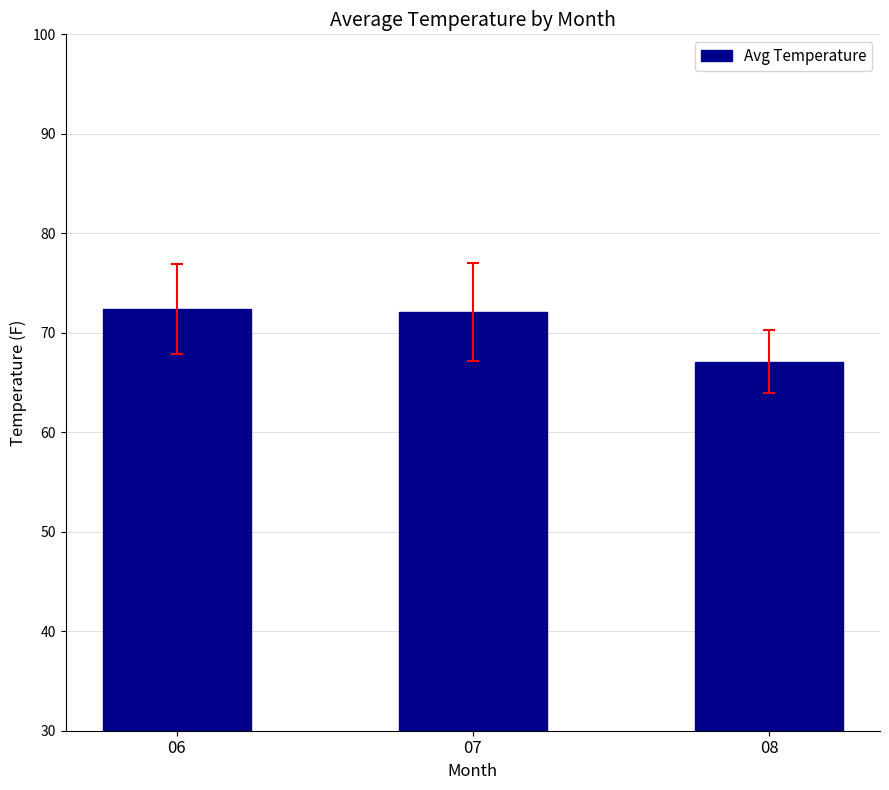

What is the approximate value at 06?

72.4